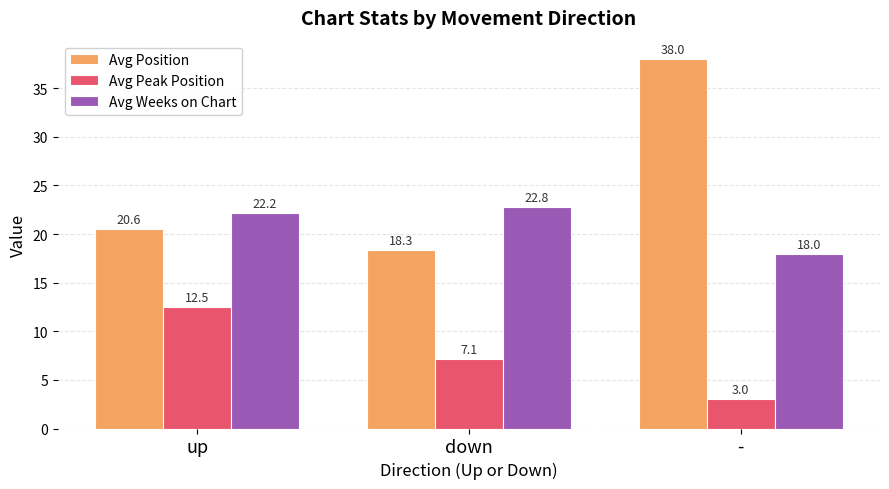

Reading left to right, list all the values displayed in this chart.

Avg Position: 20.6	18.3	38.0
Avg Peak Position: 12.5	7.1	3.0
Avg Weeks on Chart: 22.2	22.8	18.0